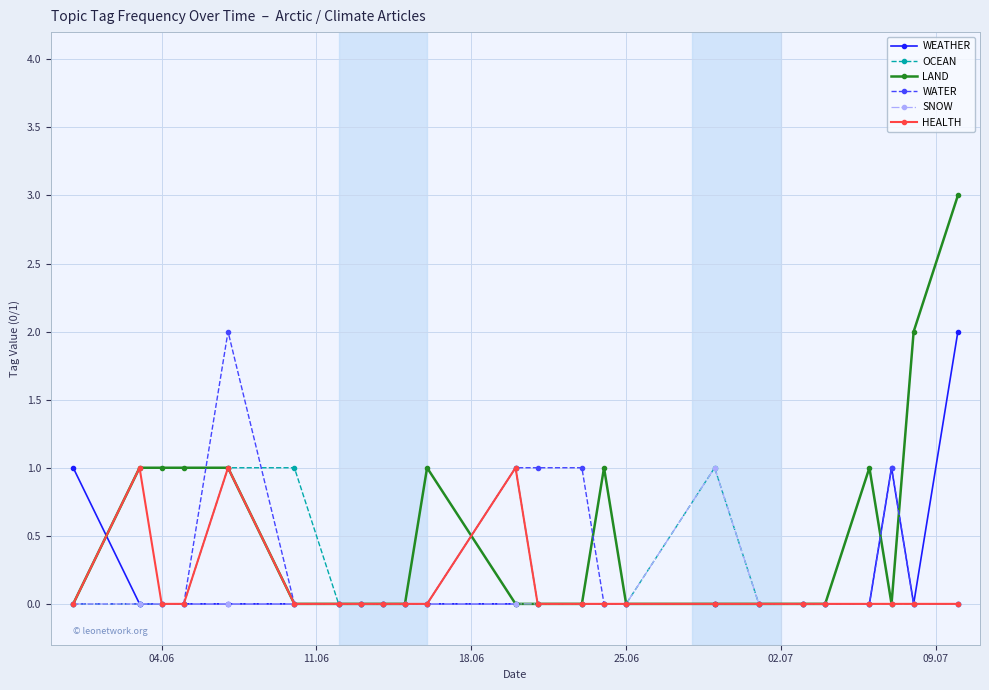

Which series has the largest total across all categories?

LAND